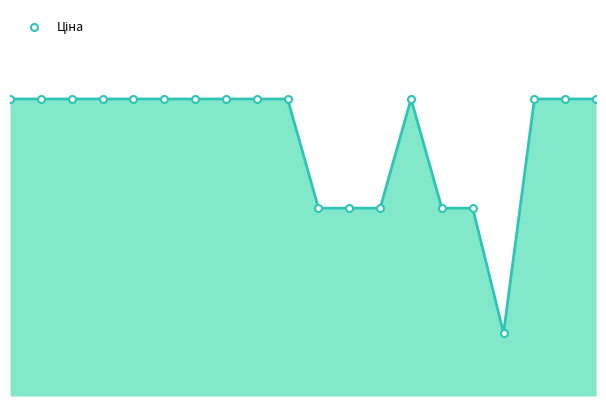

Reading right to left, what are all the values shown in this chart?

9908.5	9908.5	9908.5	2094.3	6266.7	6266.7	9908.5	6266.7	6266.7	6266.7	9908.5	9908.5	9908.5	9908.5	9908.5	9908.5	9908.5	9908.5	9908.5	9908.5